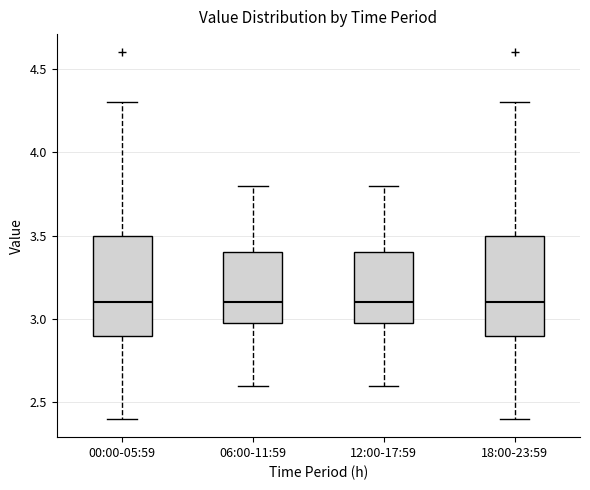

Reading left to right, transcribe this box plot: for each box, give where its median line is, the range the box spans, and where its two whiskers end, as read against the y-axis. The values are not printed on the chart, so give them approximately, as read against the axis.

00:00-05:59: median 3.1, box 2.9 to 3.5, whiskers 2.4 to 4.3
06:00-11:59: median 3.1, box 3.0 to 3.4, whiskers 2.6 to 3.8
12:00-17:59: median 3.1, box 3.0 to 3.4, whiskers 2.6 to 3.8
18:00-23:59: median 3.1, box 2.9 to 3.5, whiskers 2.4 to 4.3